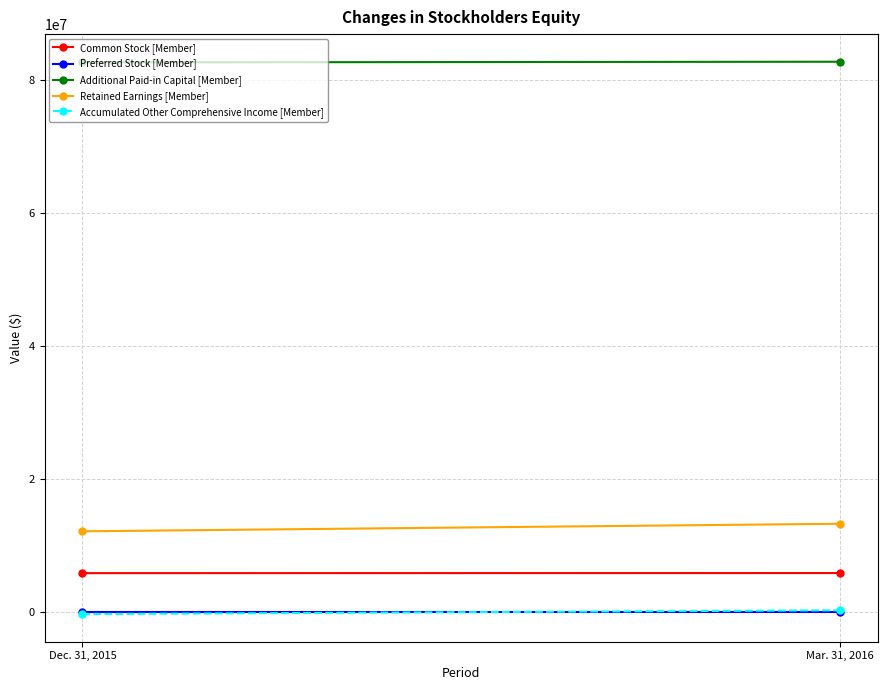

Which series has the largest range (max minus min)?

Retained Earnings [Member]